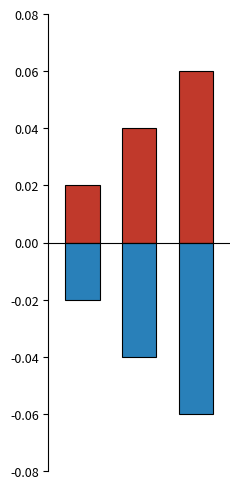

Is the value of Ідентифікатор (neg) at 1 greater than the value of Ідентифікатор (pos) at 0?

No